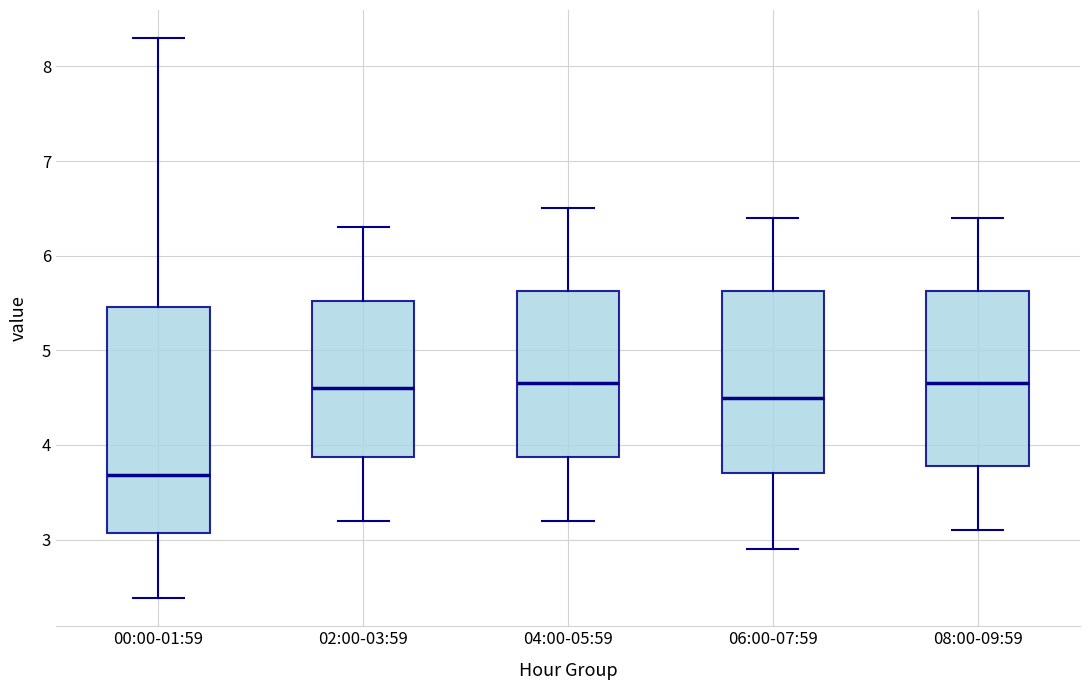

Reading left to right, read every box against the y-axis: the position of its median line, the range the box covers, and the ends of its whiskers. The values are not printed on the chart, so give them approximately, as read against the axis.

00:00-01:59: median 3.7, box 3.1 to 5.5, whiskers 2.4 to 8.3
02:00-03:59: median 4.6, box 3.9 to 5.5, whiskers 3.2 to 6.3
04:00-05:59: median 4.7, box 3.9 to 5.6, whiskers 3.2 to 6.5
06:00-07:59: median 4.5, box 3.7 to 5.6, whiskers 2.9 to 6.4
08:00-09:59: median 4.7, box 3.8 to 5.6, whiskers 3.1 to 6.4